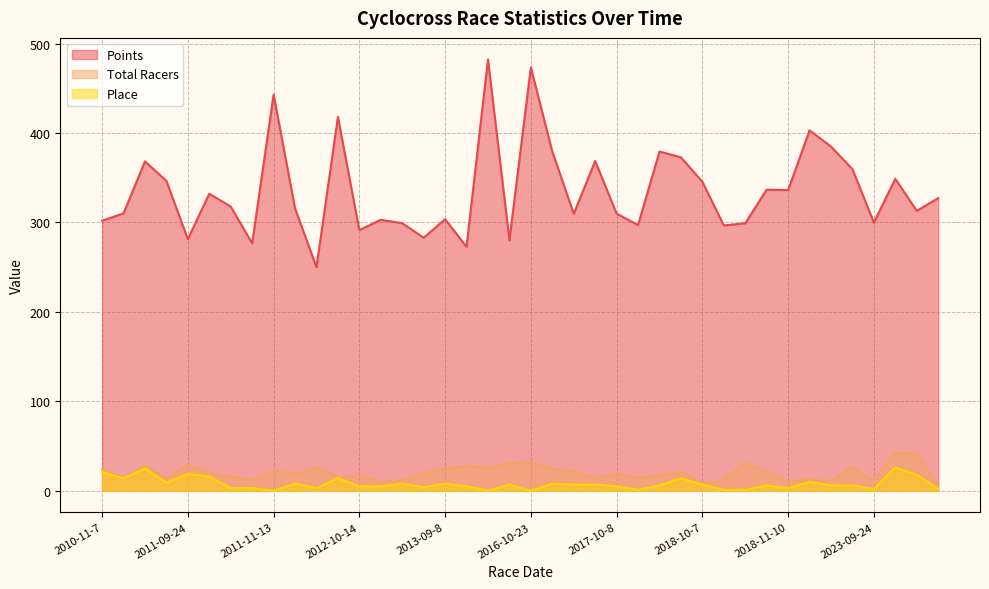

What is the sum of the Place values at 2017-09-10 and 2023-09-16?

14.0